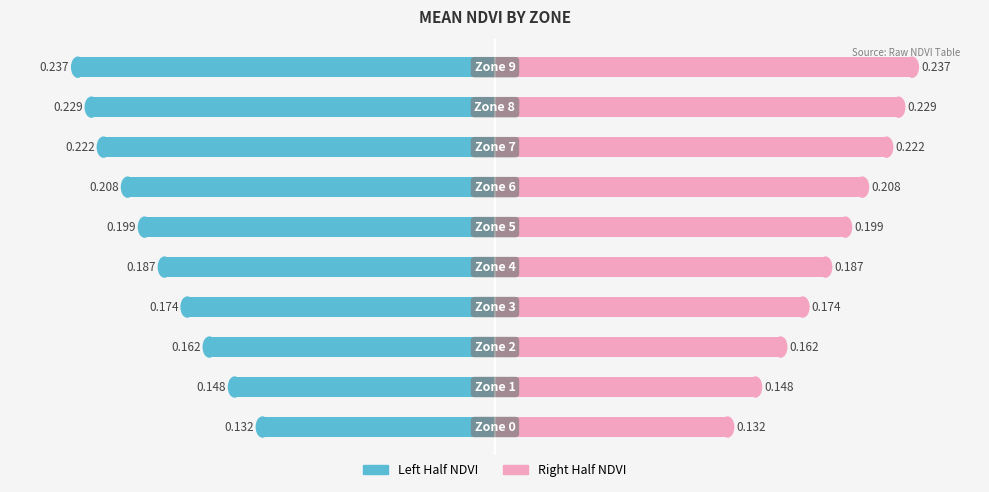

Reading left to right, what are all the values shown in this chart?

Left Half: -0.1	-0.1	-0.2	-0.2	-0.2	-0.2	-0.2	-0.2	-0.2	-0.2
Right Half: 0.1	0.1	0.2	0.2	0.2	0.2	0.2	0.2	0.2	0.2